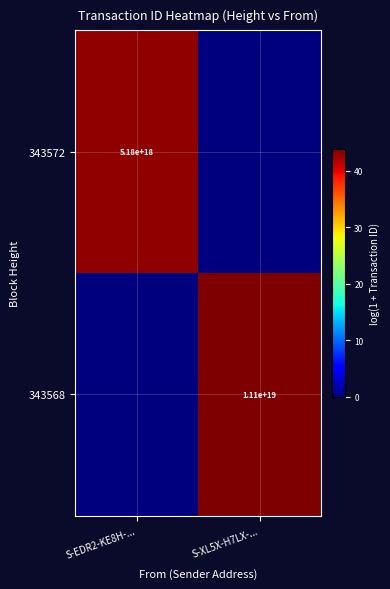

True or false: 343572 has a value of 1520690242785033984 at S-EDR2-KE8H-....

False